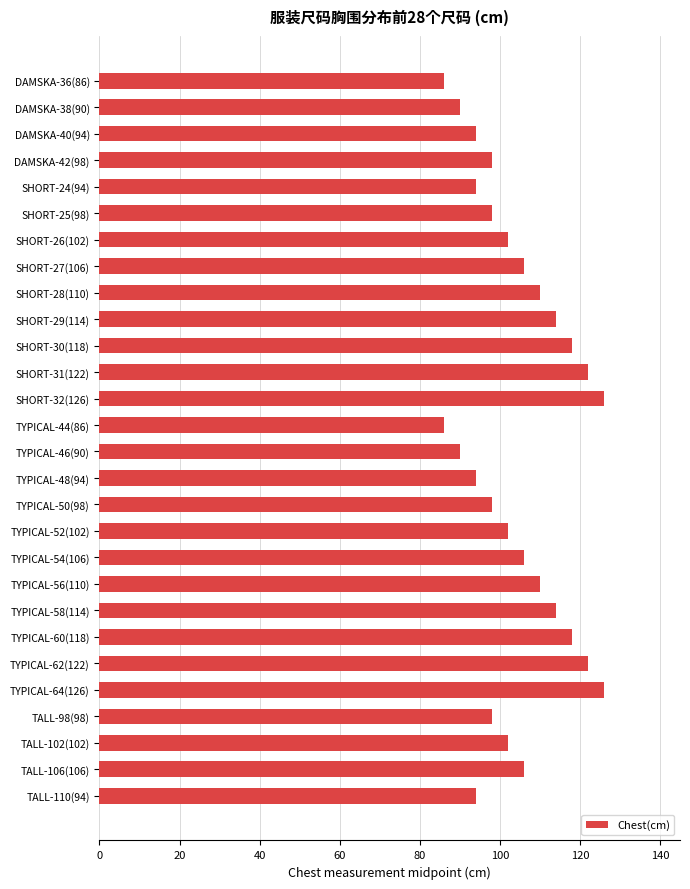

The chart shows a value of 106 at SHORT-27(106). True or false?

True